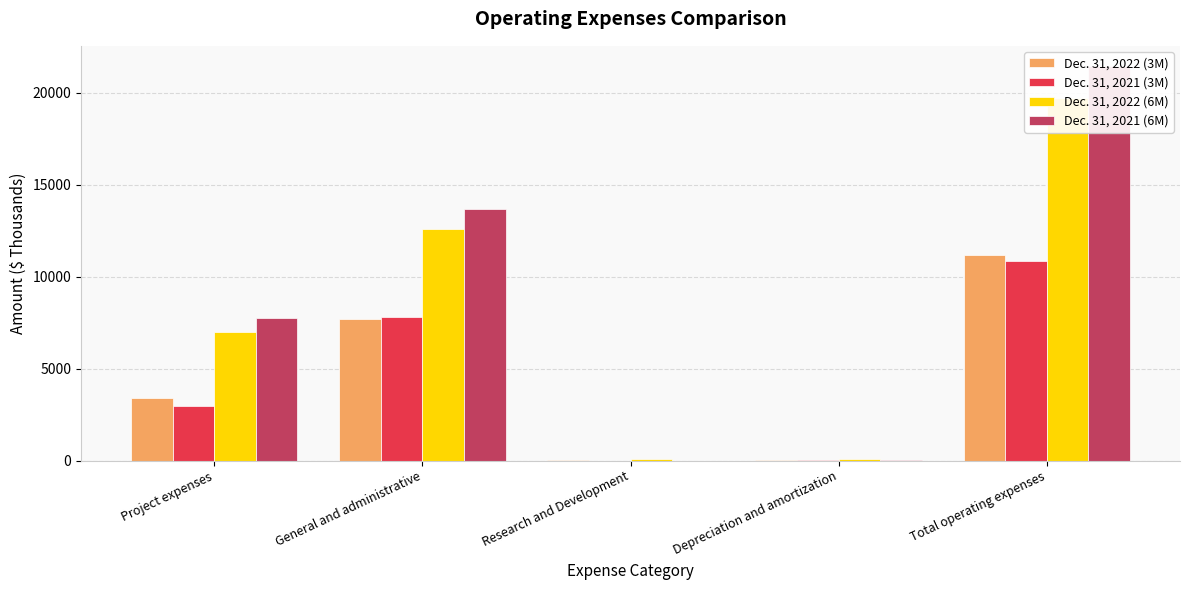

What is the maximum value shown in the chart?

21486